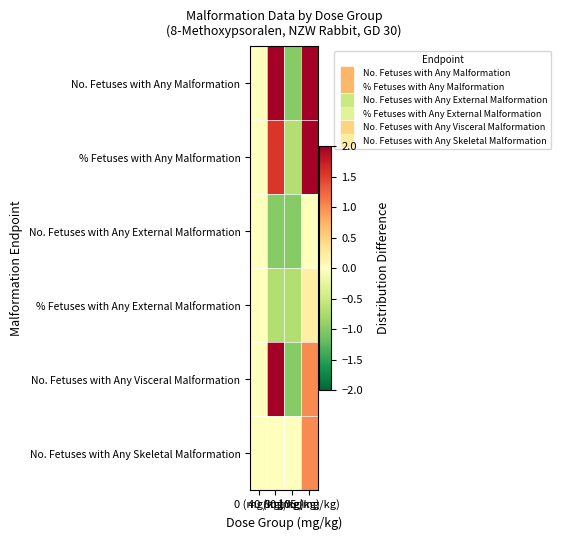

How many categories are shown in the chart?

4